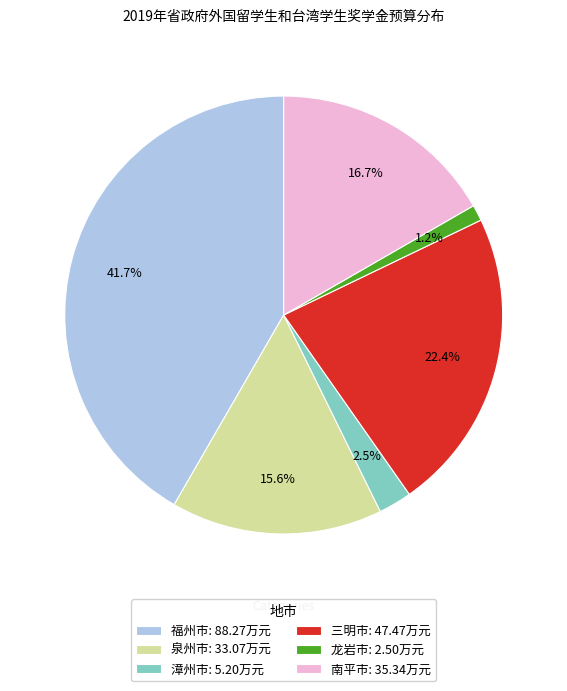

Count the number of slices in the pie.

6